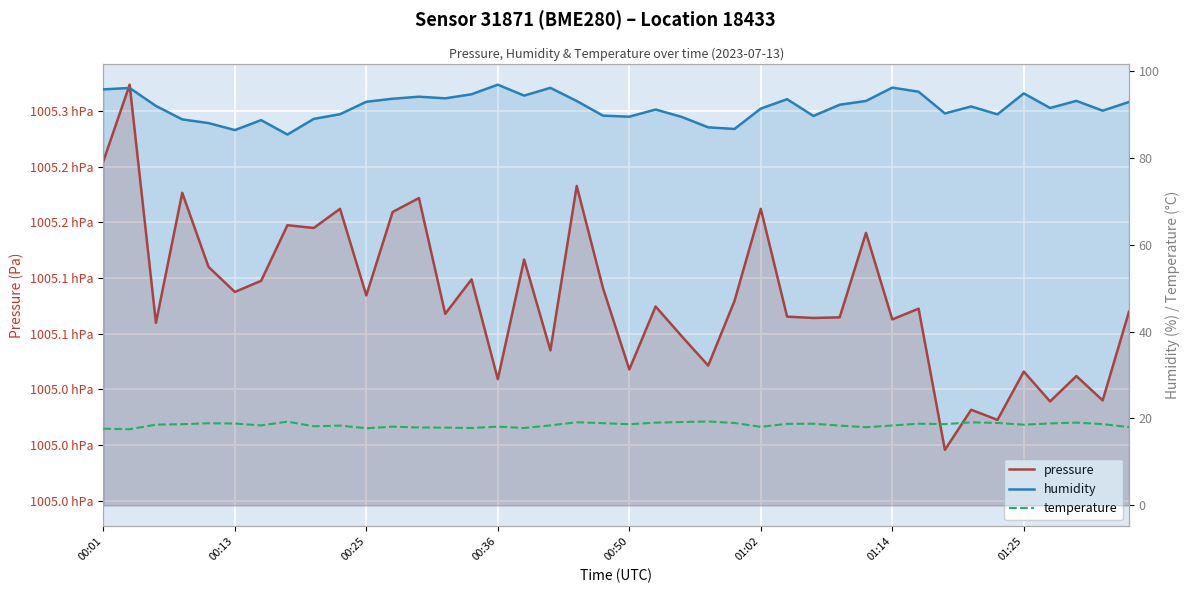

What is the value of the pressure point at the 31st from the left?

100511.3